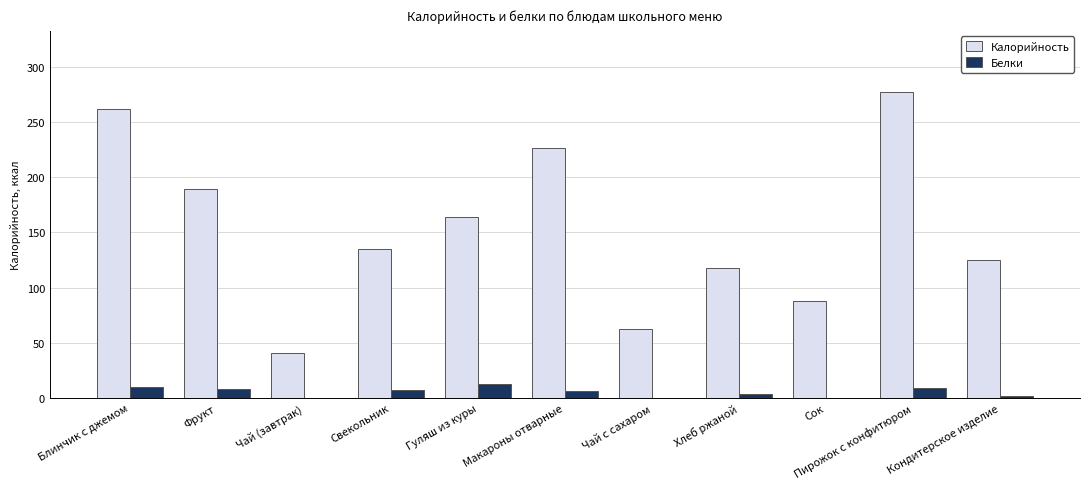

Are the bars horizontal?

No